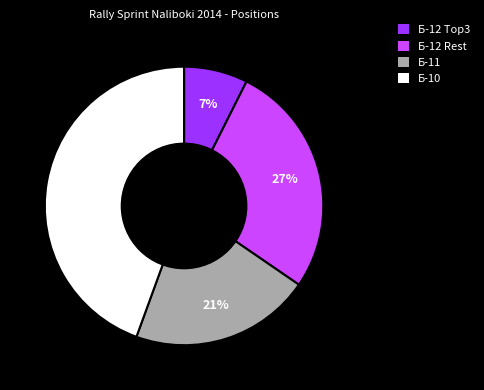

To the nearest percent, what portion does Б-12 Rest represent?

27%